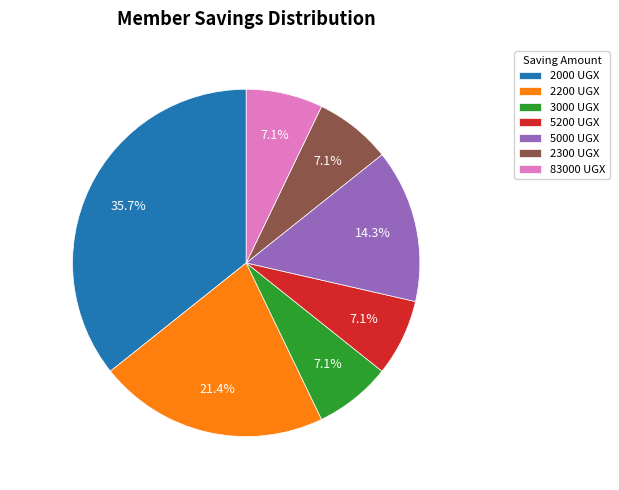

Which slice is the largest?

2000 UGX